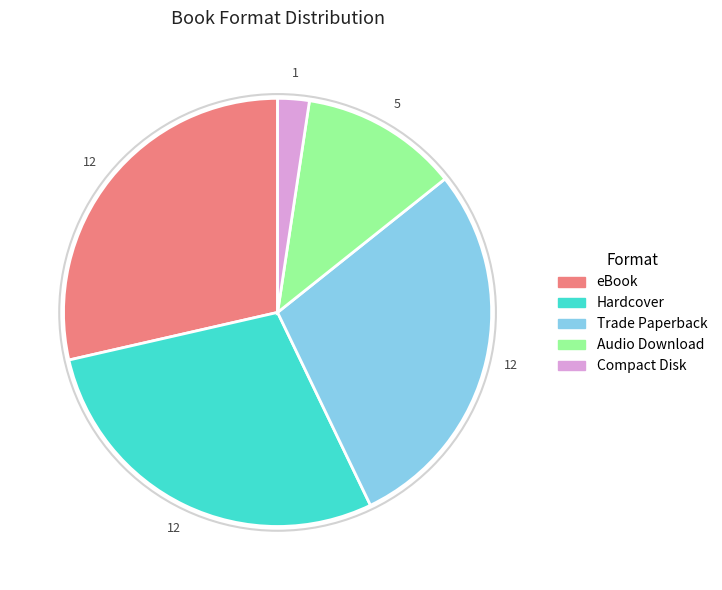

Which slice is the smallest?

Compact Disk